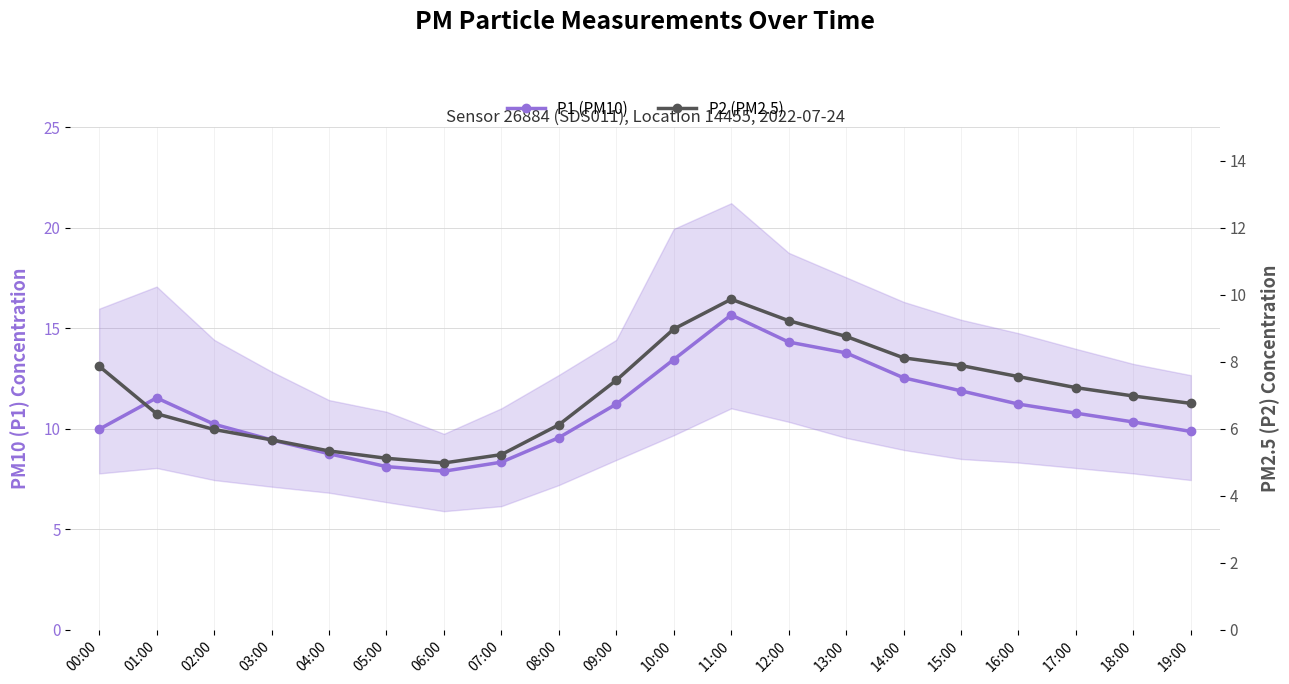

Is it true that P1 (PM10) equals 8.1 at 05:00?

True